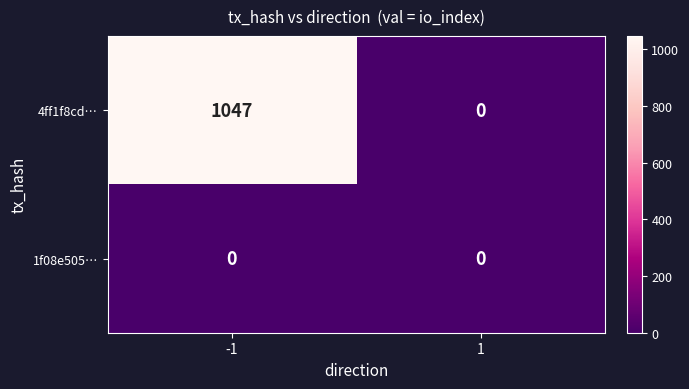

What is the difference between the maximum and minimum values in the 4ff1f8cd… series?

1047